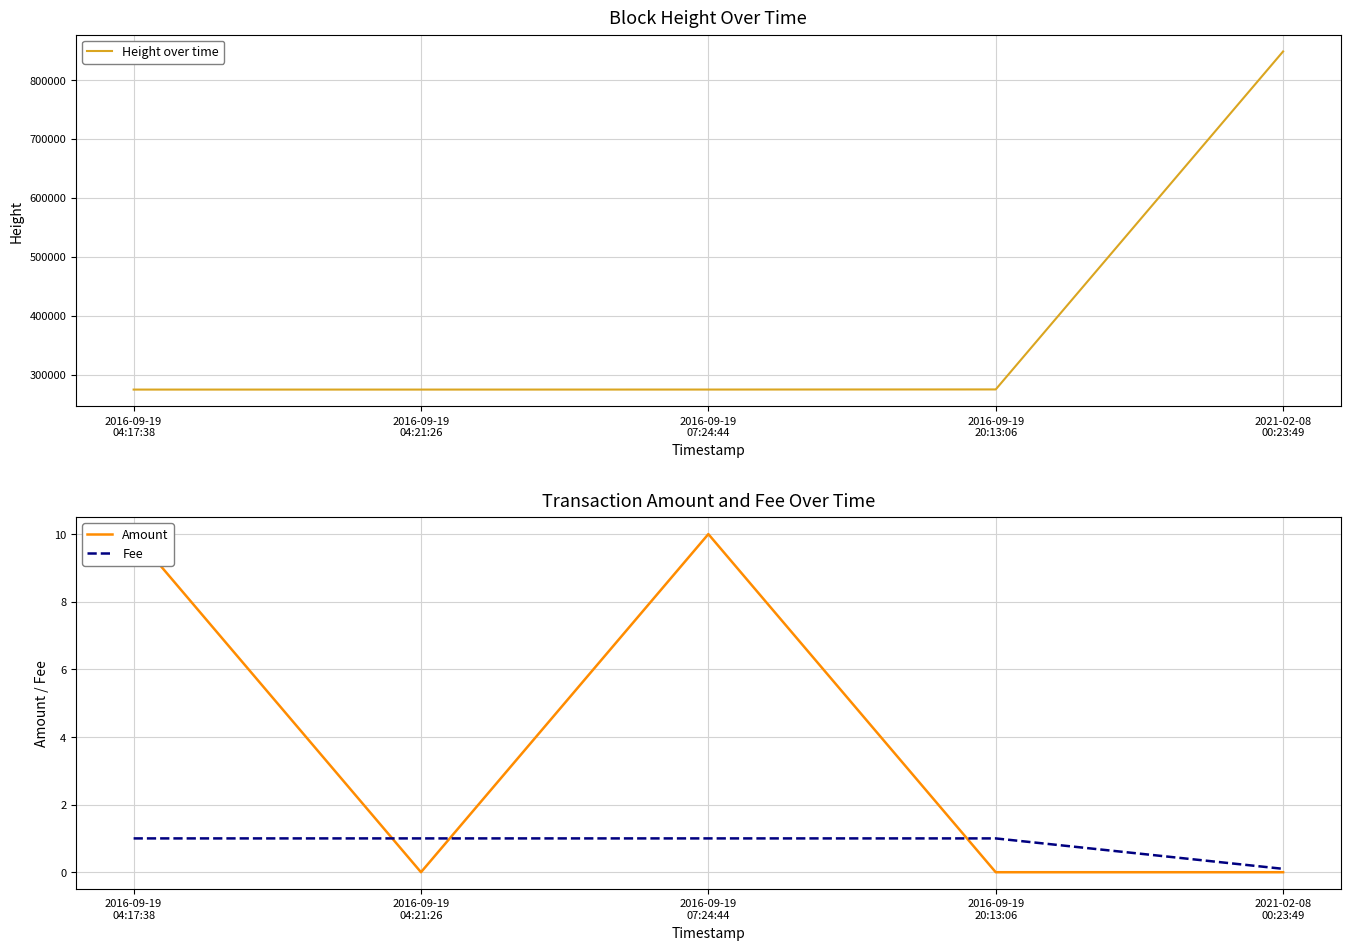

How many Amount values are between 0 and 10?

5